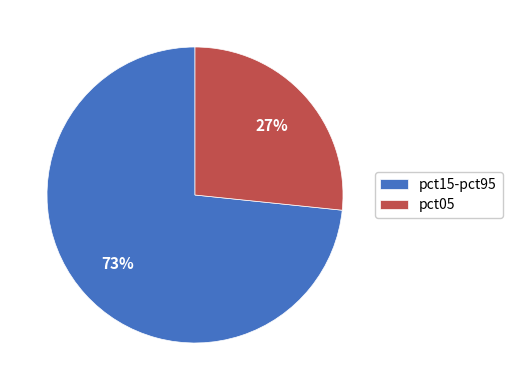

Combined, do pct15-pct95 and pct05 account for over 50%?

Yes